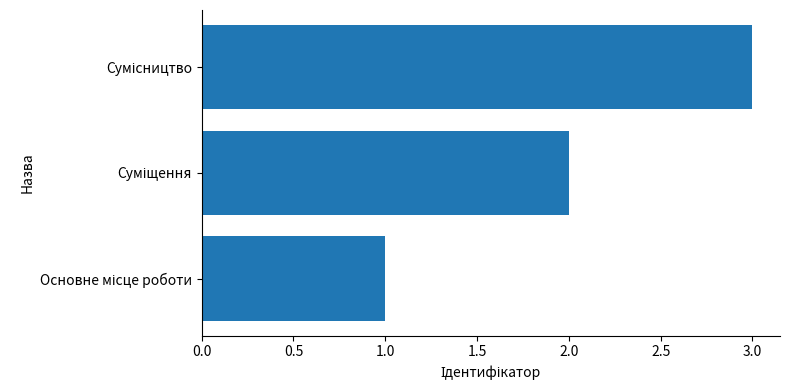

What is the maximum value shown in the chart?

3